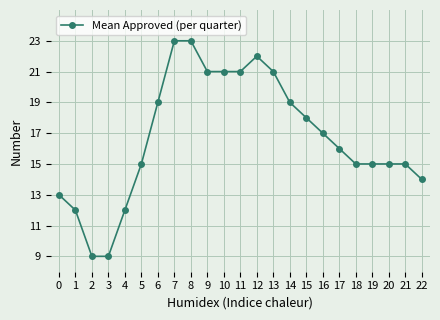

What is the greatest value displayed?

23